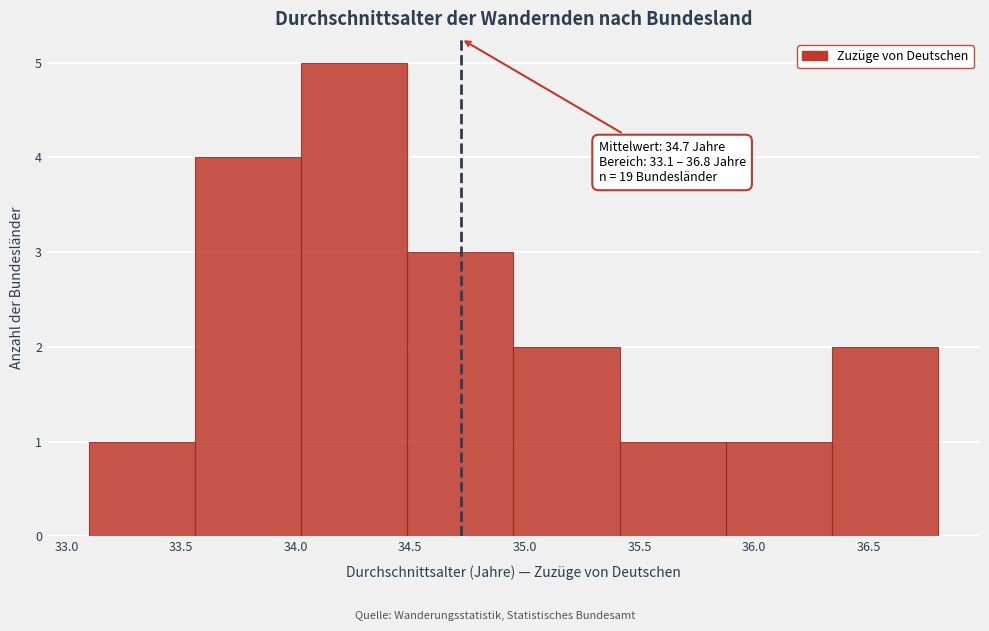

Which range on the x-axis has the tallest bar?

34.05 to 34.50